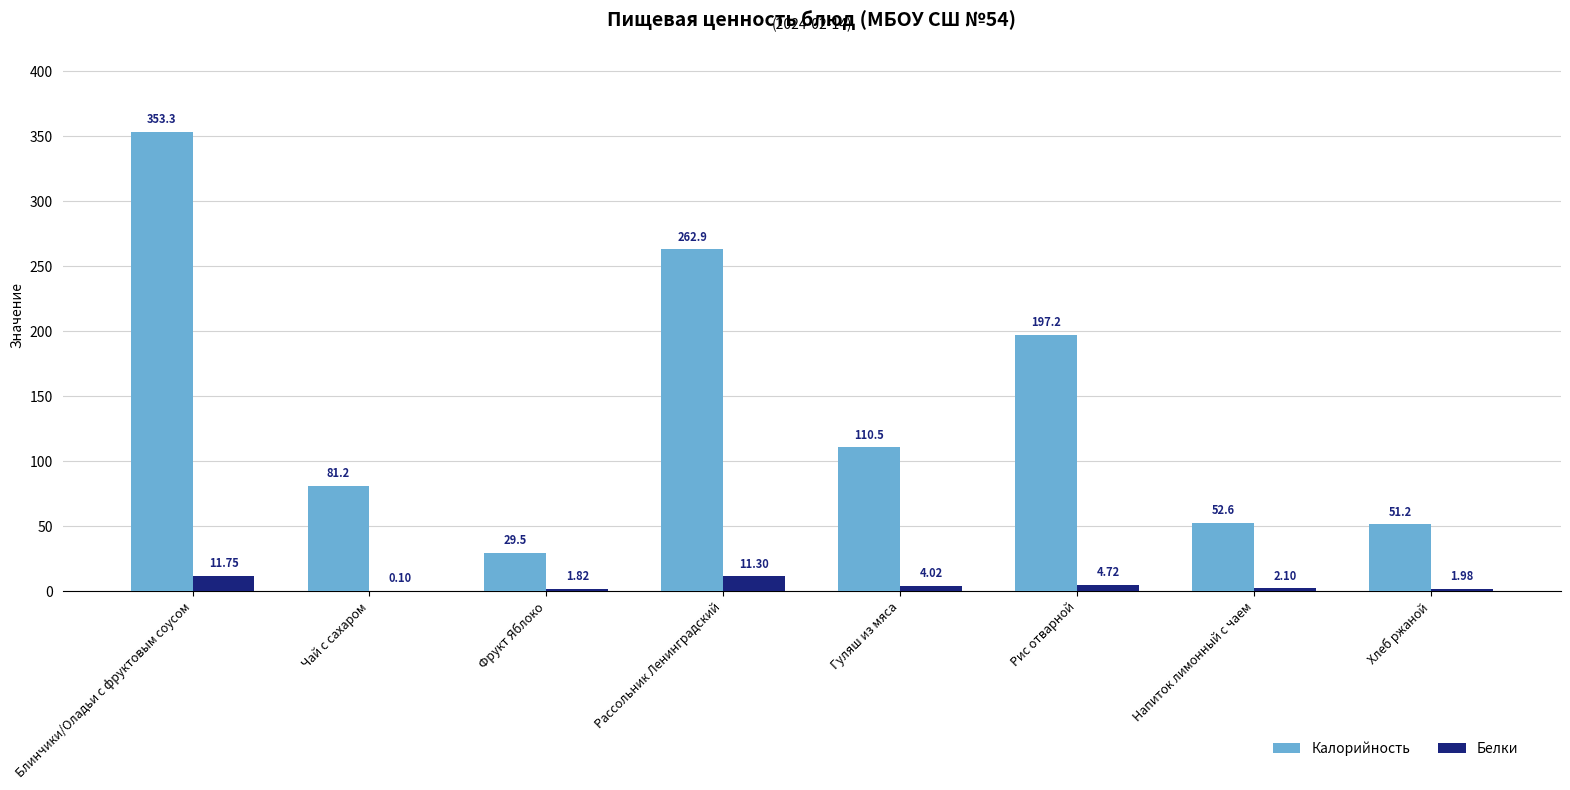

At which label does Калорийность first exceed 110?

Блинчики/Оладьи с фруктовым соусом